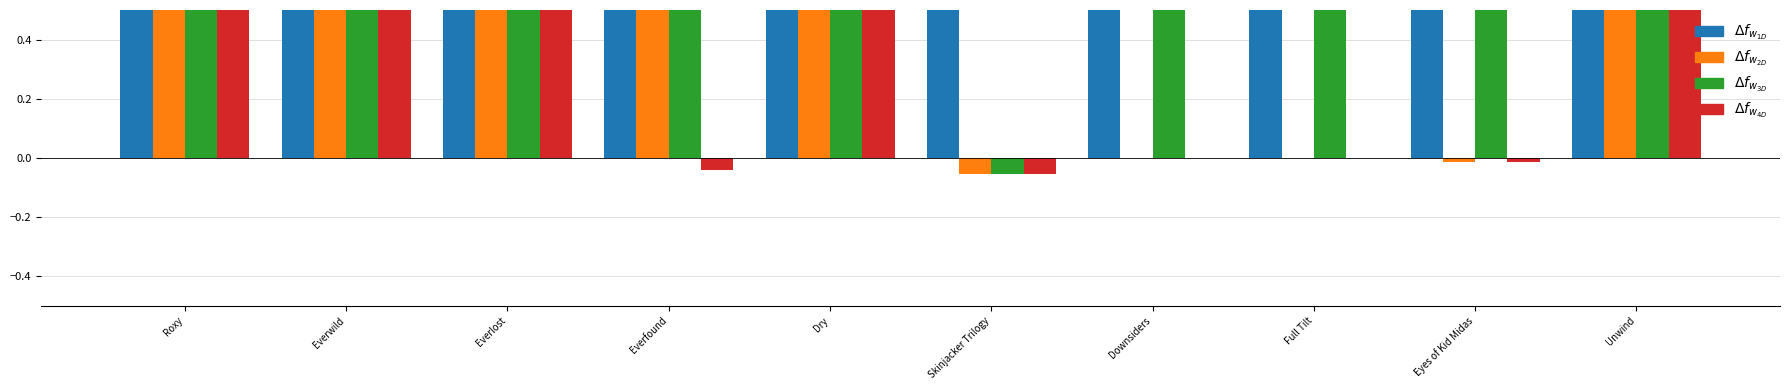

True or false: Trade Paperback has a value of -0.1 at Skinjacker Trilogy.

False